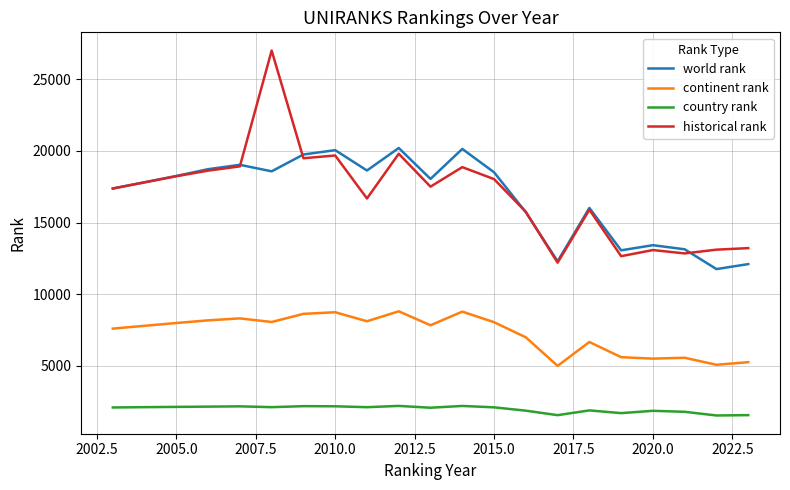

What is the difference between the maximum and second lowest values in the country rank series?

645.0